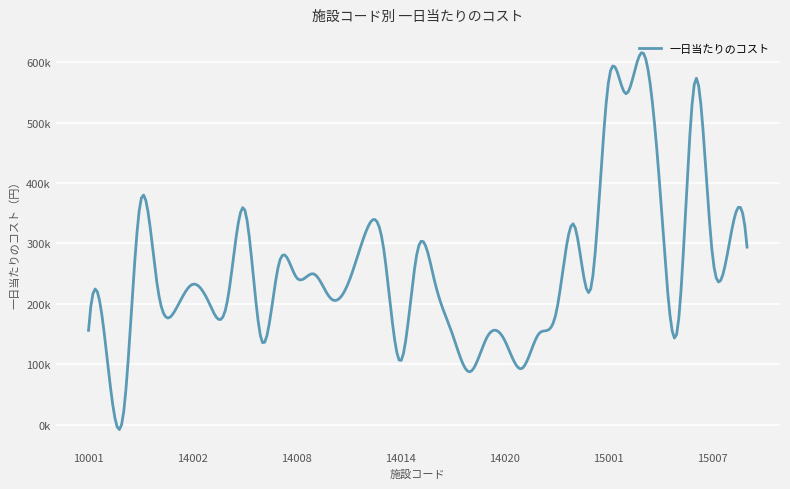

Does the chart have visible grid lines?

Yes